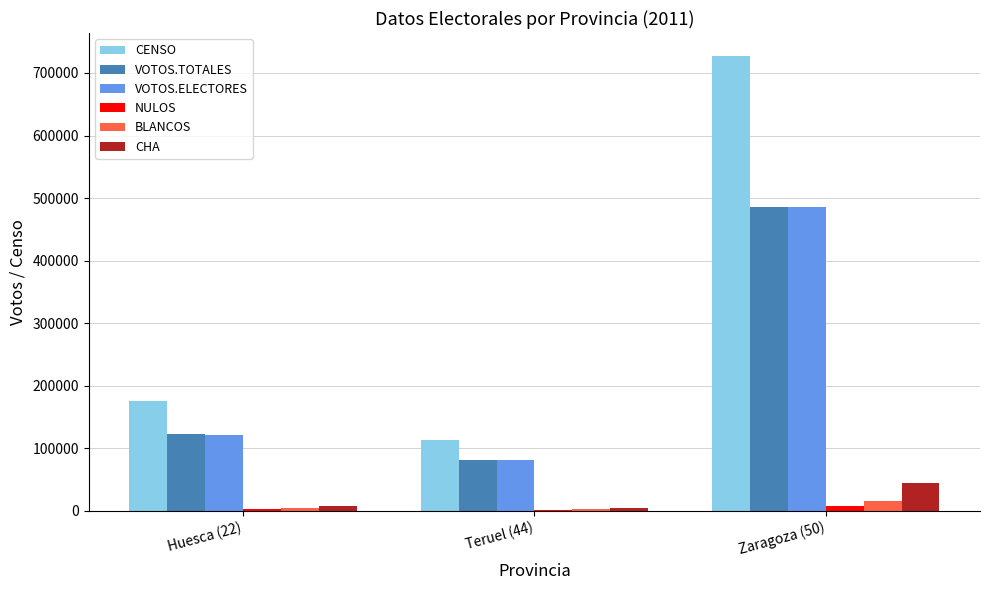

What is the sum of all VOTOS.TOTALES values?

689904